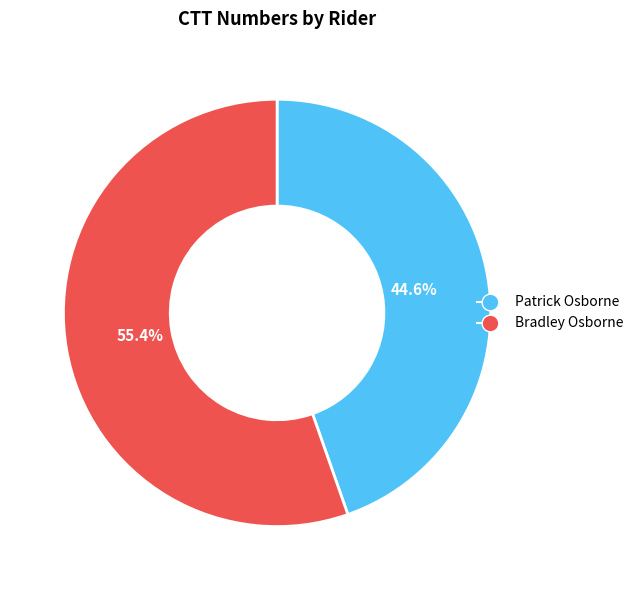

The Bradley Osborne slice represents 44% of the pie. True or false?

False